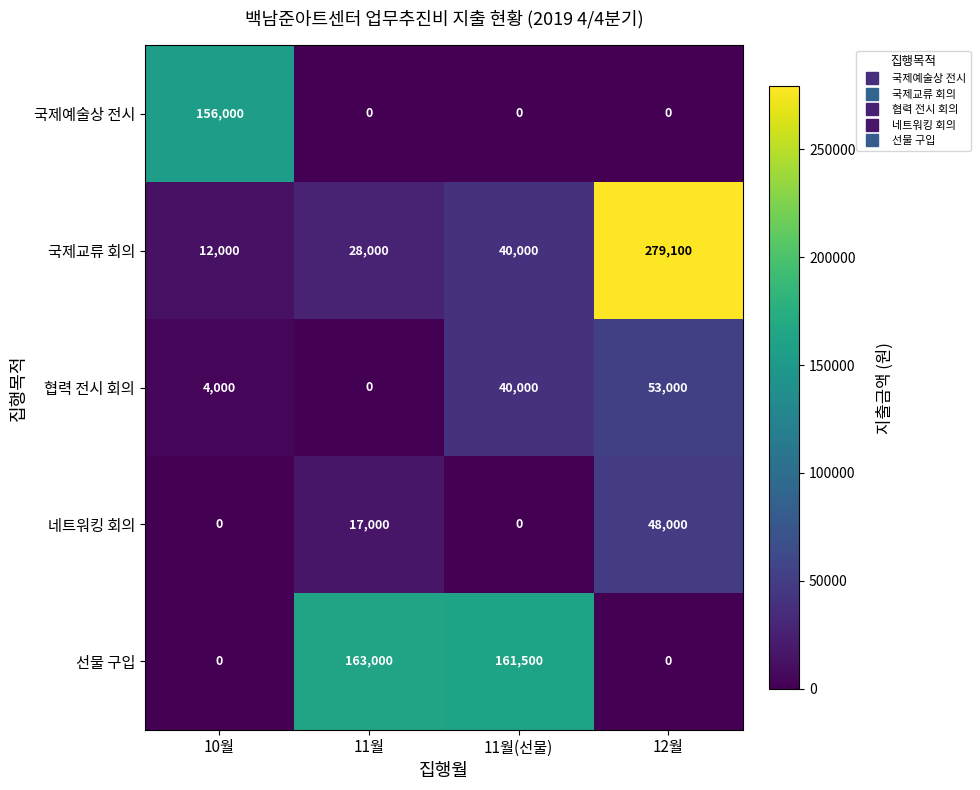

Reading left to right, what are all the values shown in this chart?

국제예술상 전시: 156000	0	0	0
국제교류 회의: 12000	28000	40000	279100
협력 전시 회의: 4000	0	40000	53000
네트워킹 회의: 0	17000	0	48000
선물 구입: 0	163000	161500	0